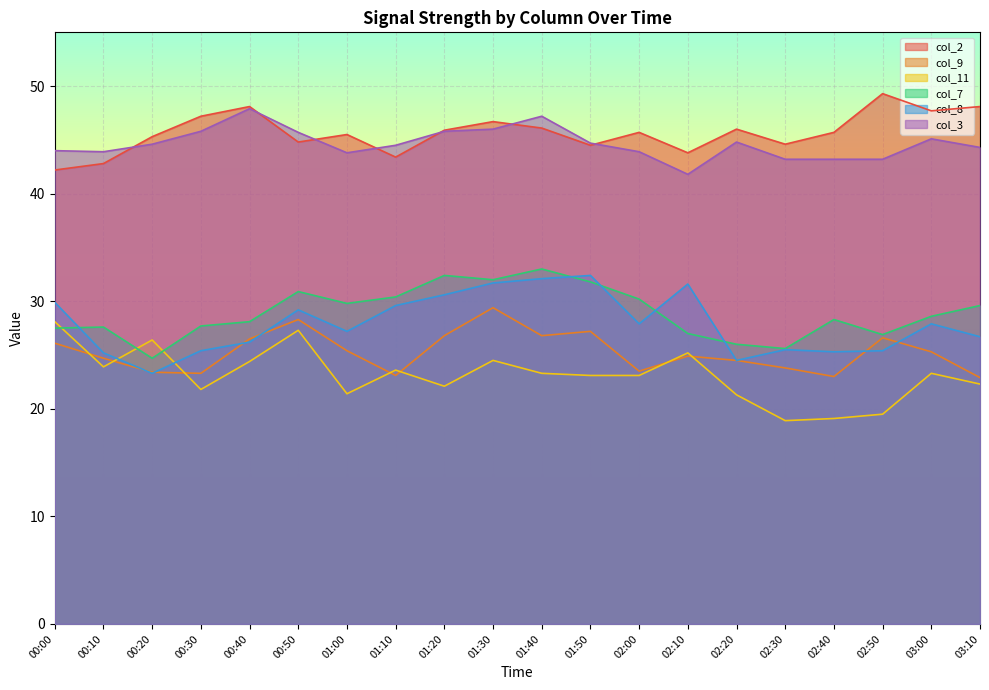

Where does the col_7 series first go above 28?

00:40